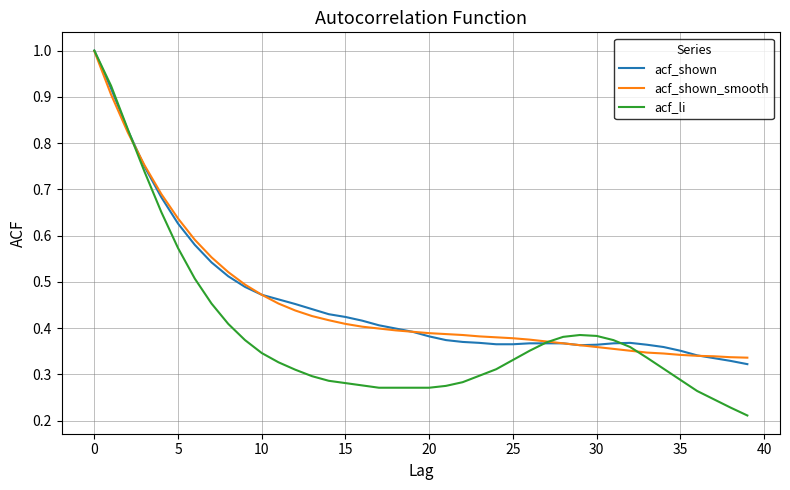

What is the highest value of the acf_li series?

1.0